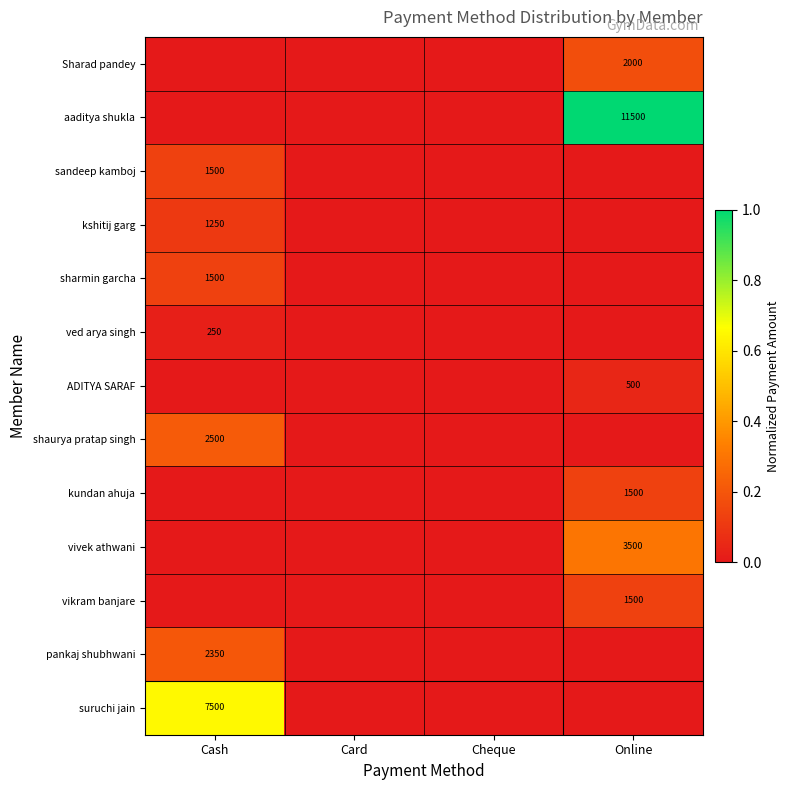

Is it true that sharmin garcha equals 2205 at Cash?

False